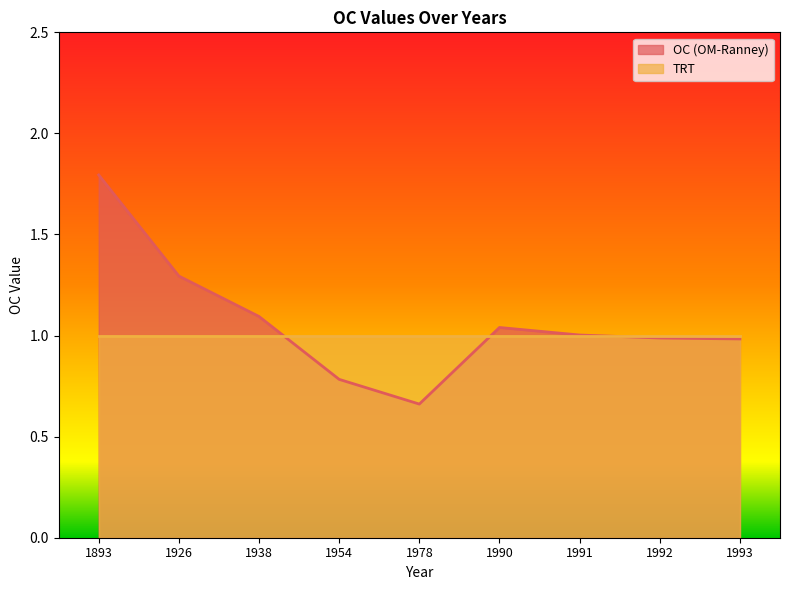

What is the average value?

1.1